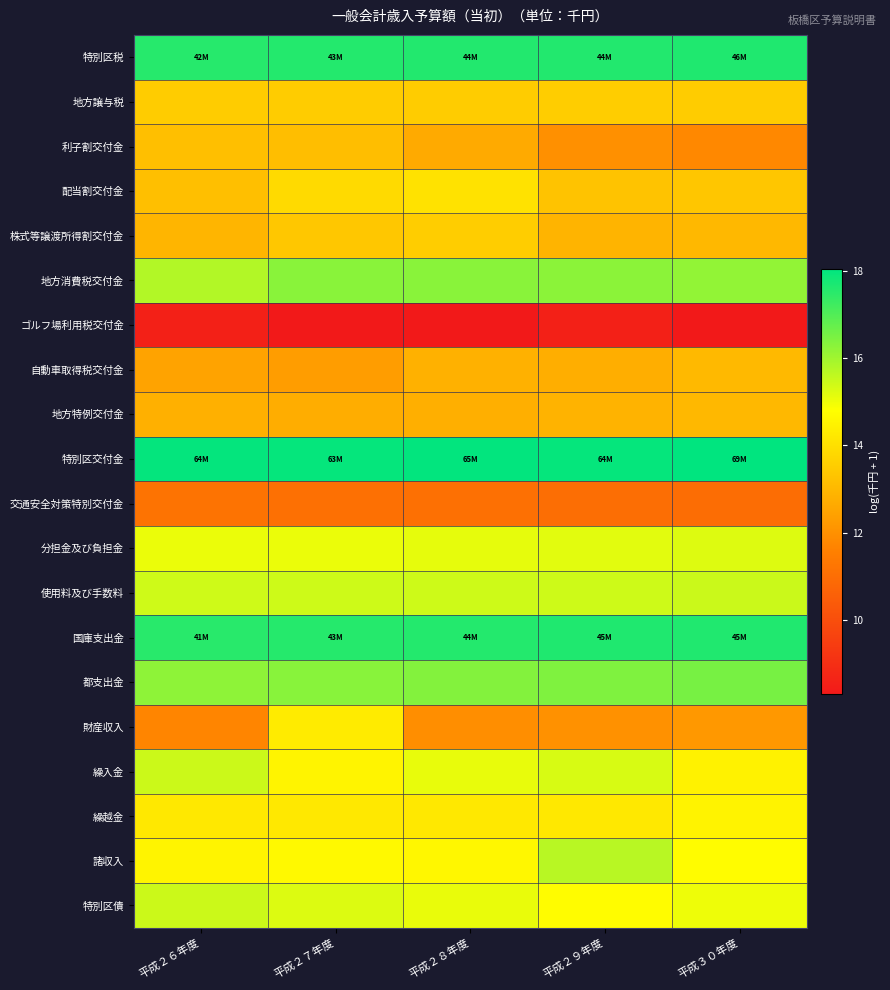

Rank the series by their maximum value, from lowest to highest.

ゴルフ場利用税交付金, 交通安全対策特別交付金, 地方特例交付金, 自動車取得税交付金, 利子割交付金, 地方譲与税, 株式等譲渡所得割交付金, 配当割交付金, 財産収入, 繰越金, 分担金及び負担金, 特別区債, 繰入金, 使用料及び手数料, 諸収入, 地方消費税交付金, 都支出金, 国庫支出金, 特別区税, 特別区交付金